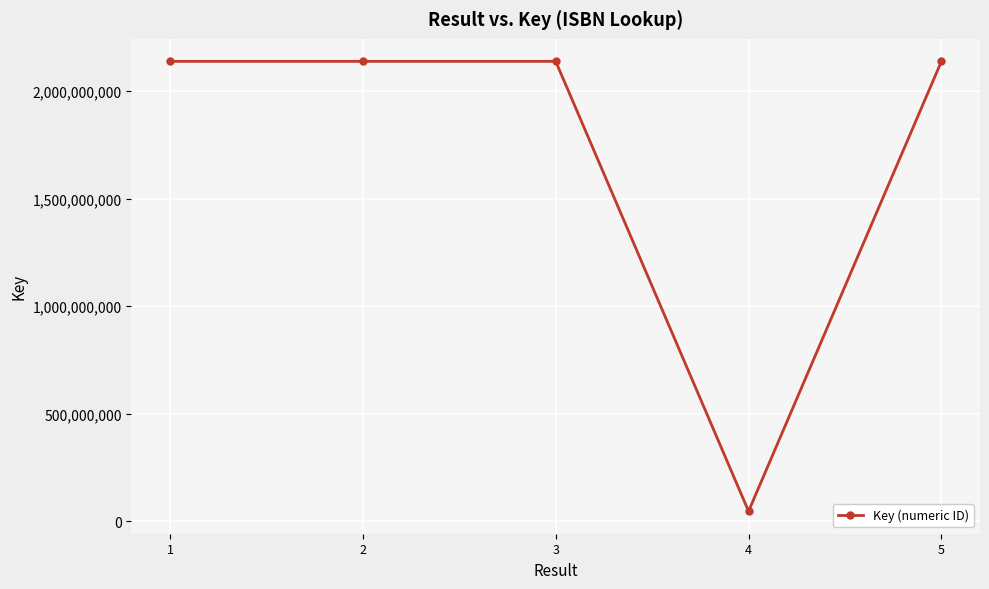

Is it true that the value at 1 is 986169820?

False